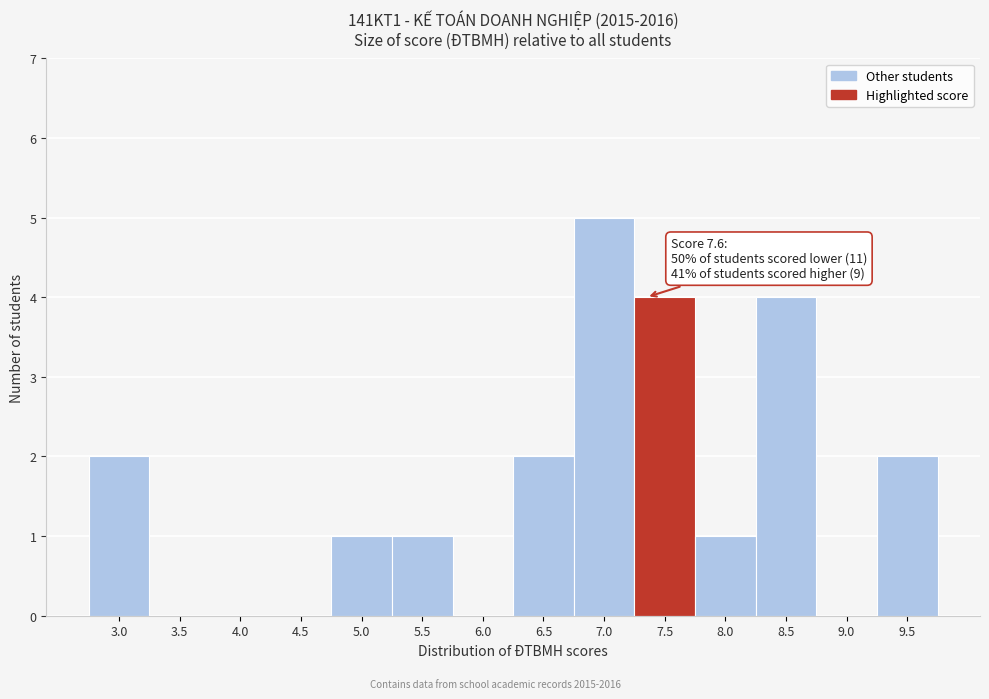

Reading right to left, extract all data points from this chart.

9.5=2	9.0=0	8.5=4	8.0=1	7.5=4	7.0=5	6.5=2	6.0=0	5.5=1	5.0=1	4.5=0	4.0=0	3.5=0	3.0=2